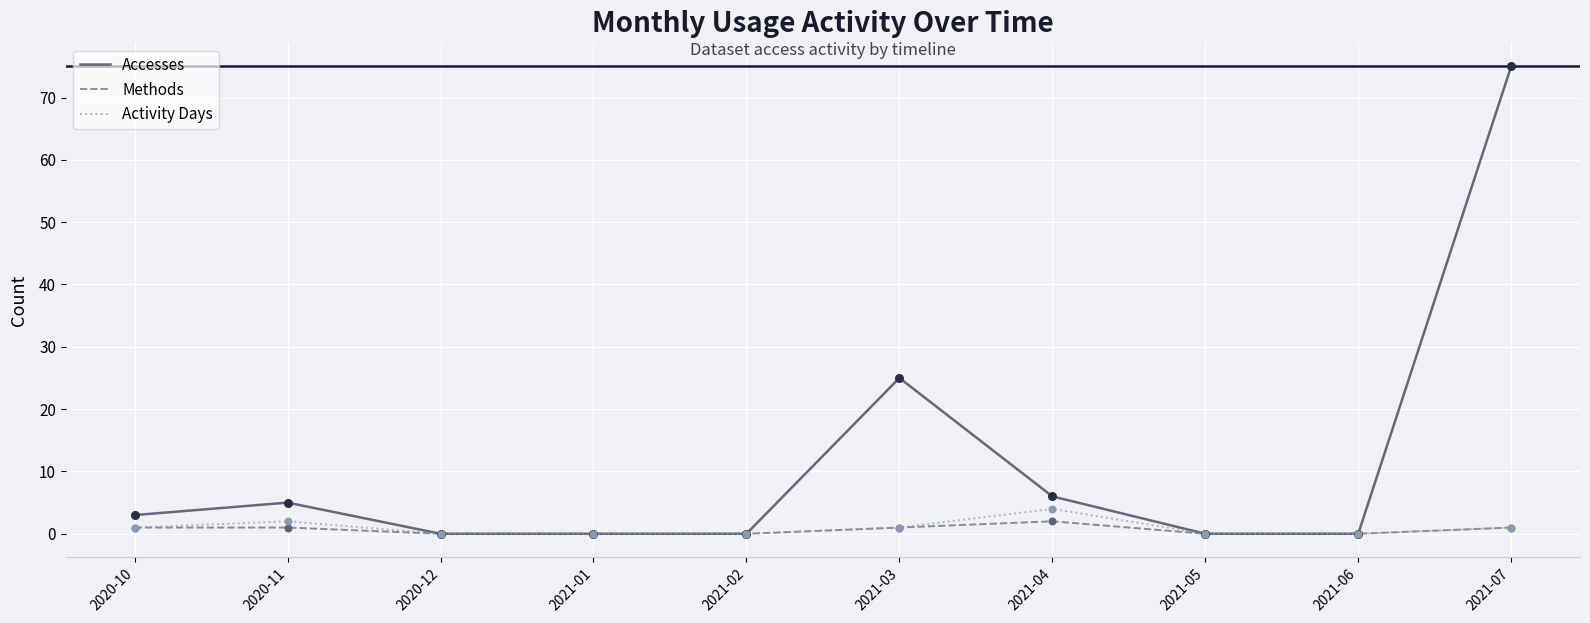

What are all the series names shown in the legend?

Accesses, Methods, Activity Days